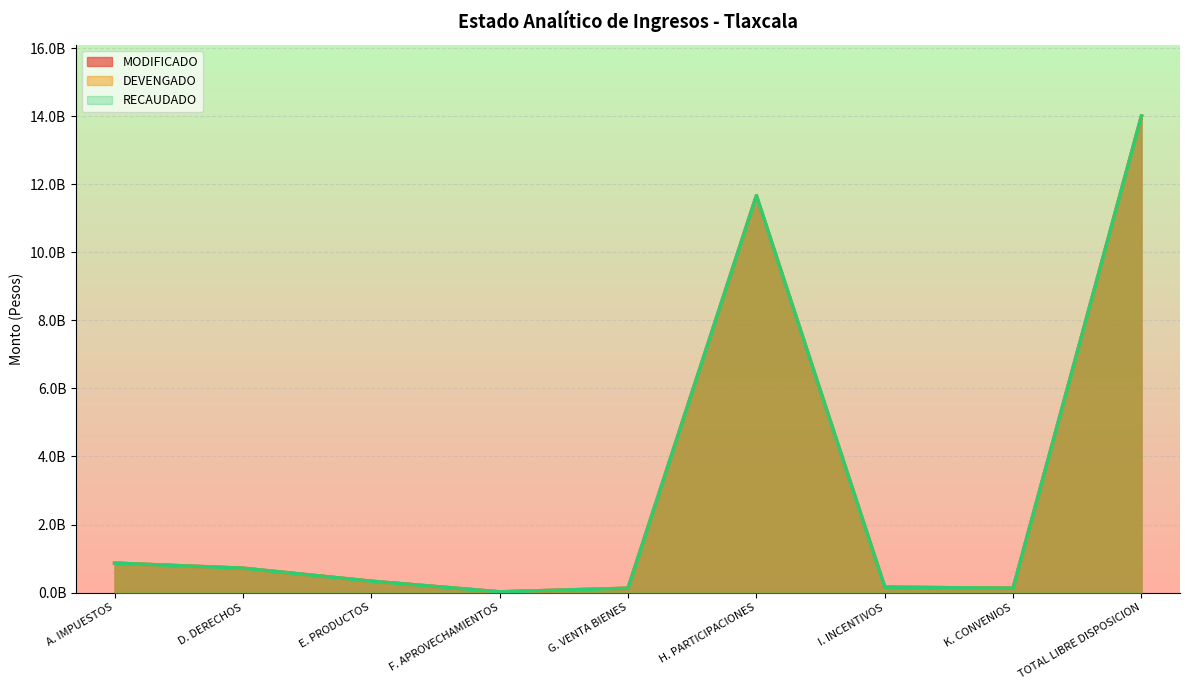

What is the label of the 8th point from the left?

K. CONVENIOS